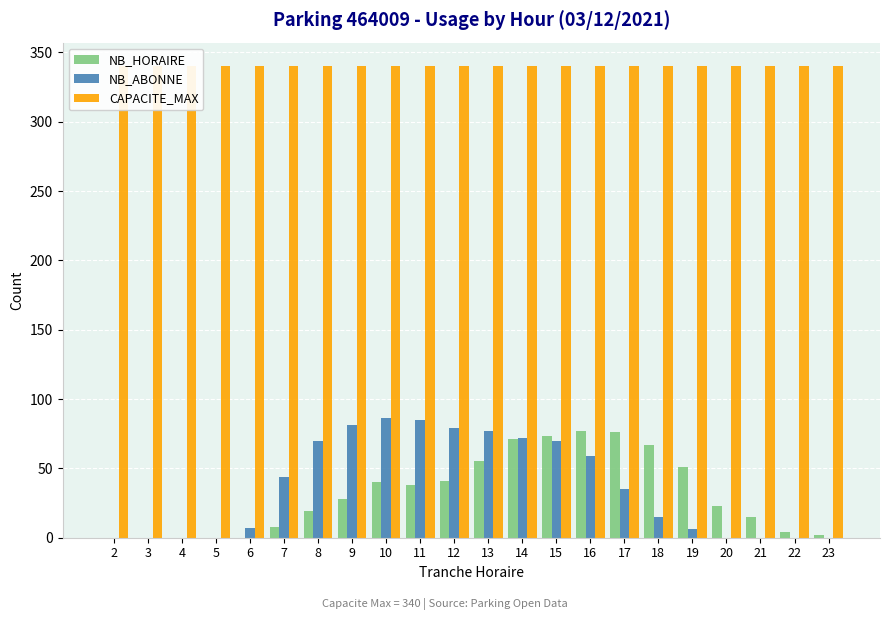

How many data points in NB_HORAIRE are less than 28?

11